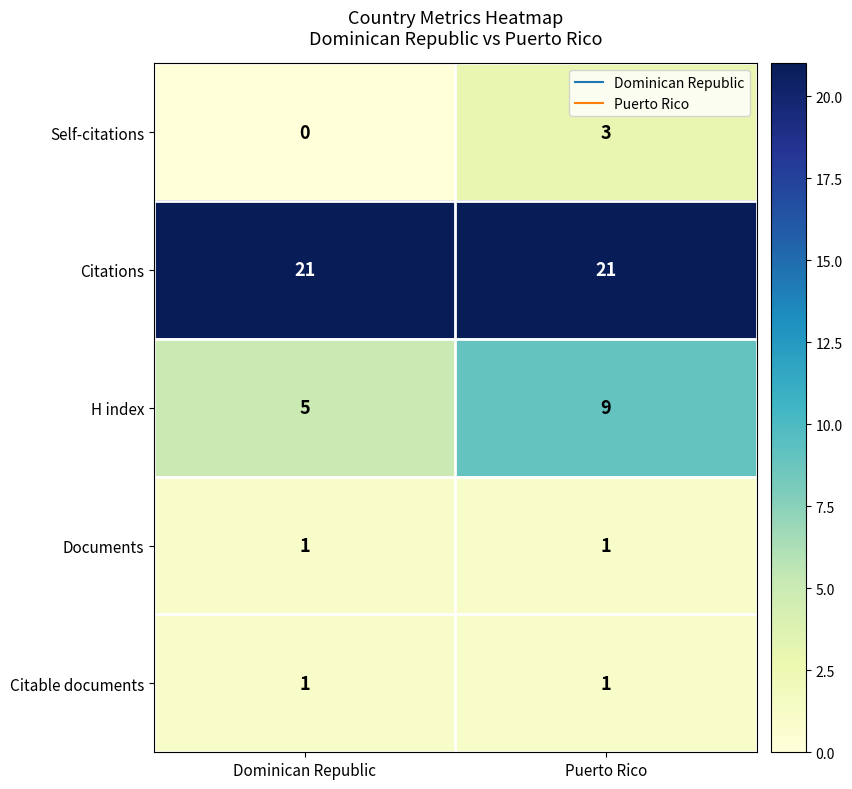

What is the difference between the highest and lowest values at Dominican Republic?

21